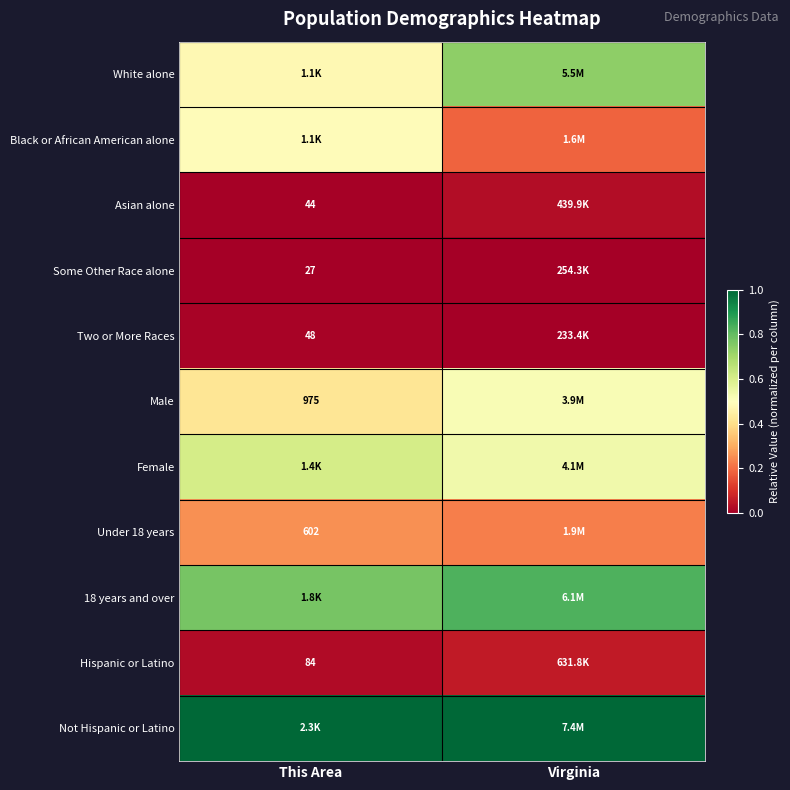

At which category is the sum across all series the highest?

Virginia